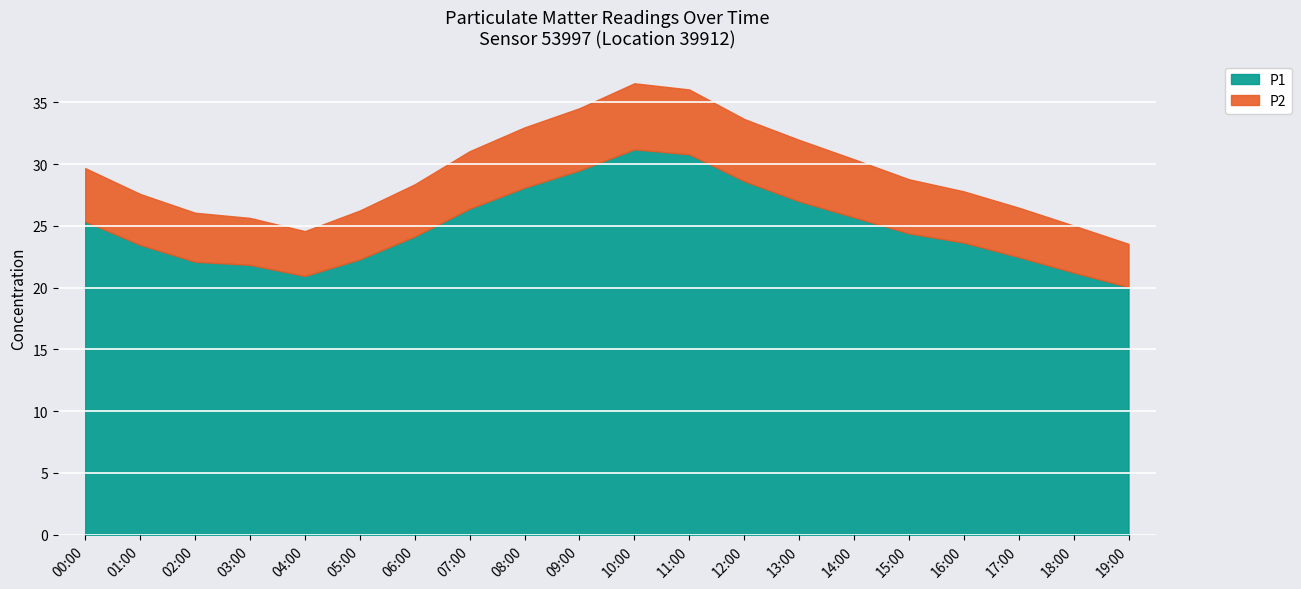

What is the difference between the highest and lowest values at 06:00?

19.9